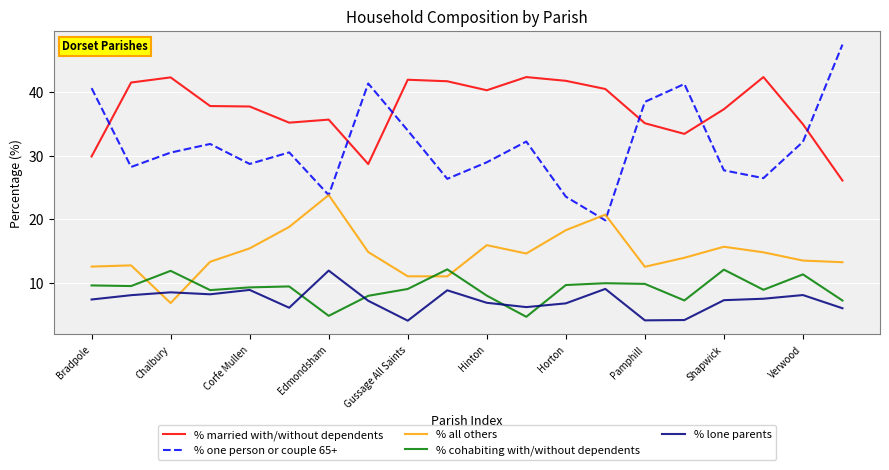

Which series has the largest total across all categories?

% married with/without dependents